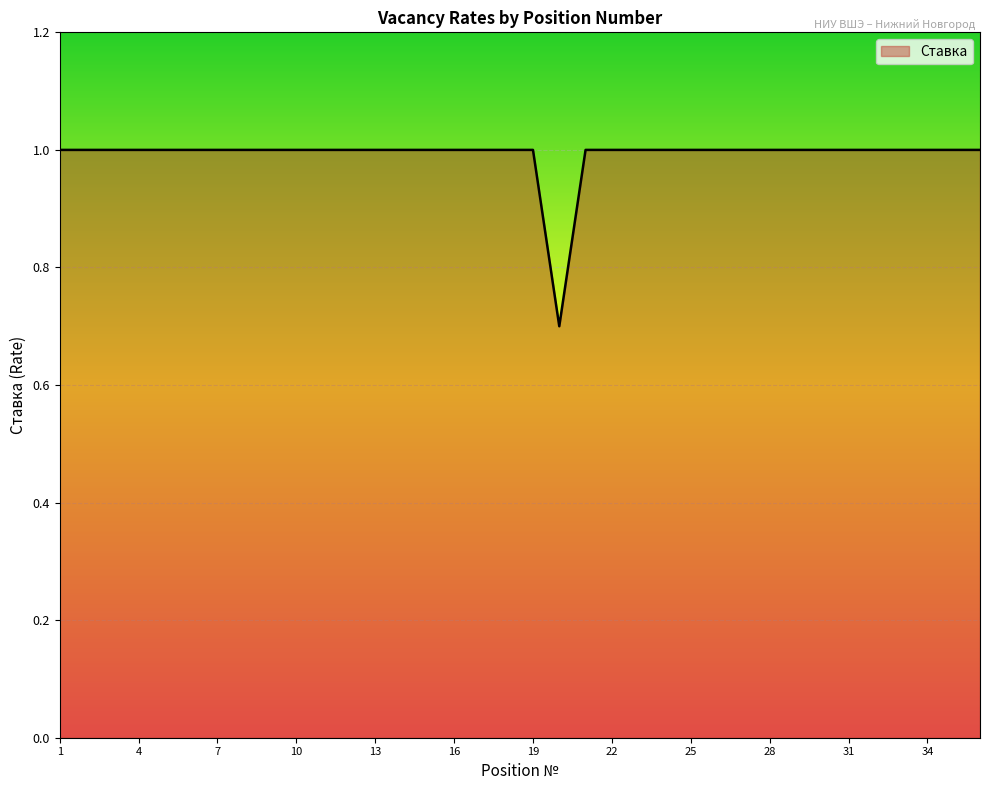

What is the difference between the maximum and minimum values?

0.3